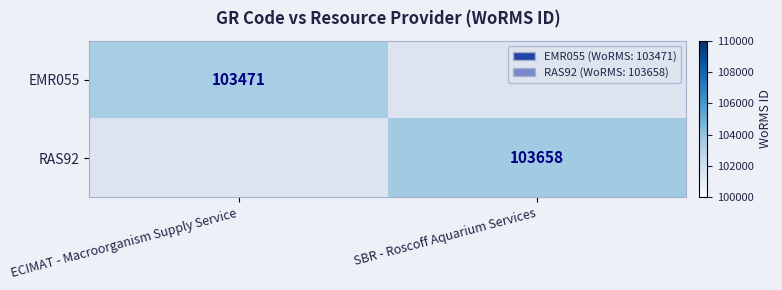

At how many categories does at least one series exceed 40439?

2